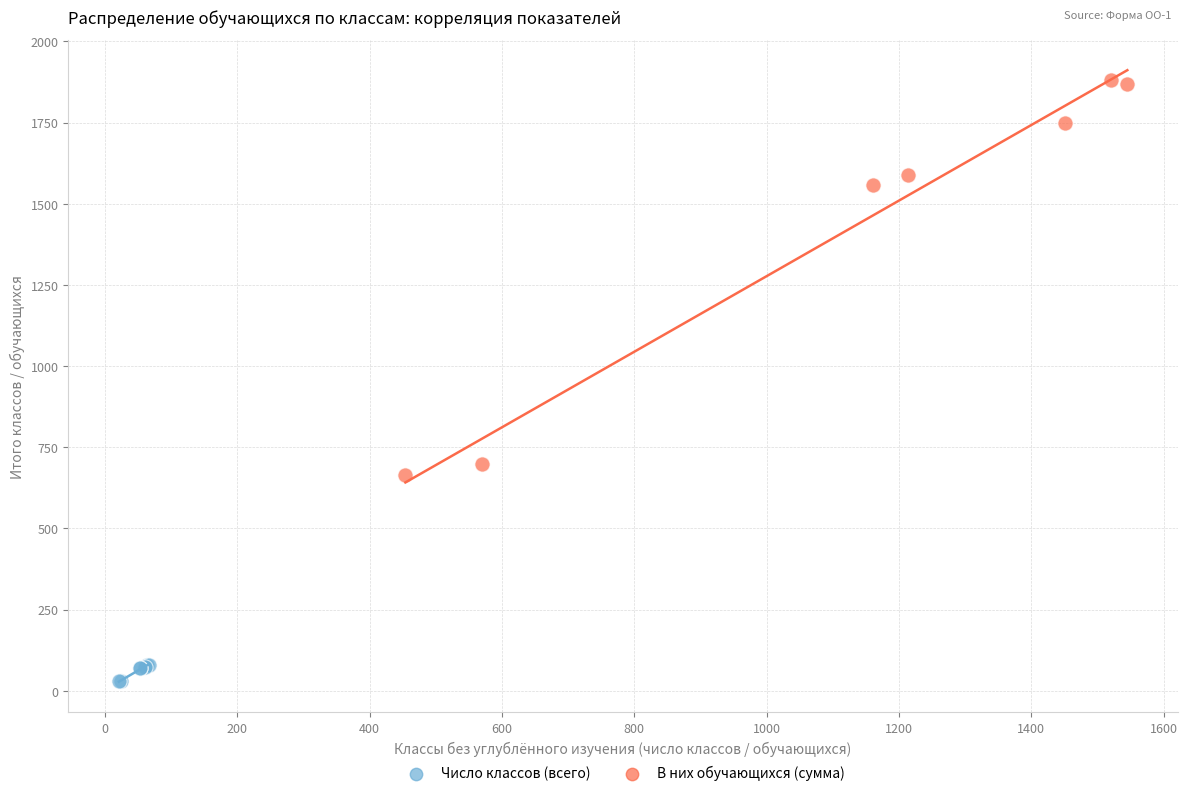

Which series has the widest spread of Y values?

В них обучающихся (сумма)